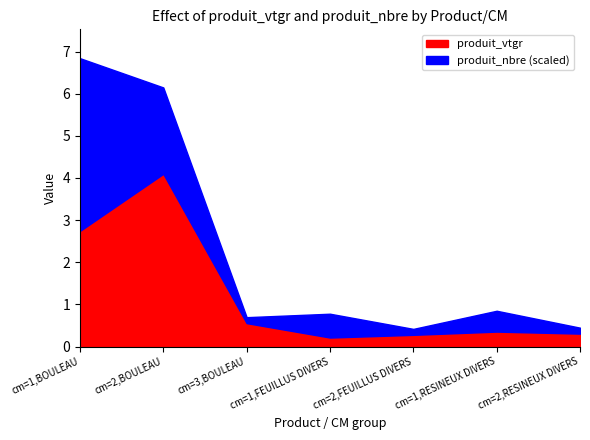

Which category has the lowest value in the produit_vtgr series?

cm=1,FEUILLUS DIVERS